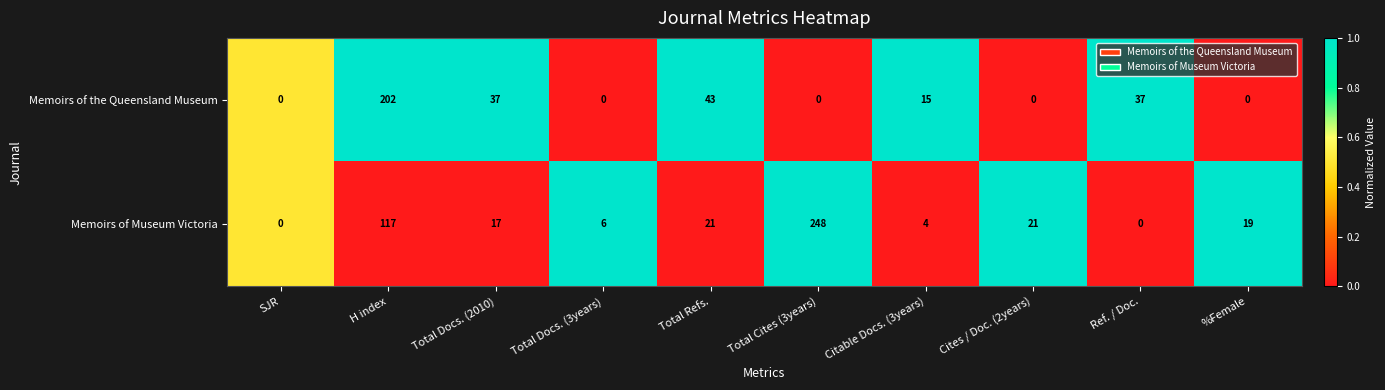

True or false: Memoirs of the Queensland Museum has a value of 0 at Total Docs. (3years).

True